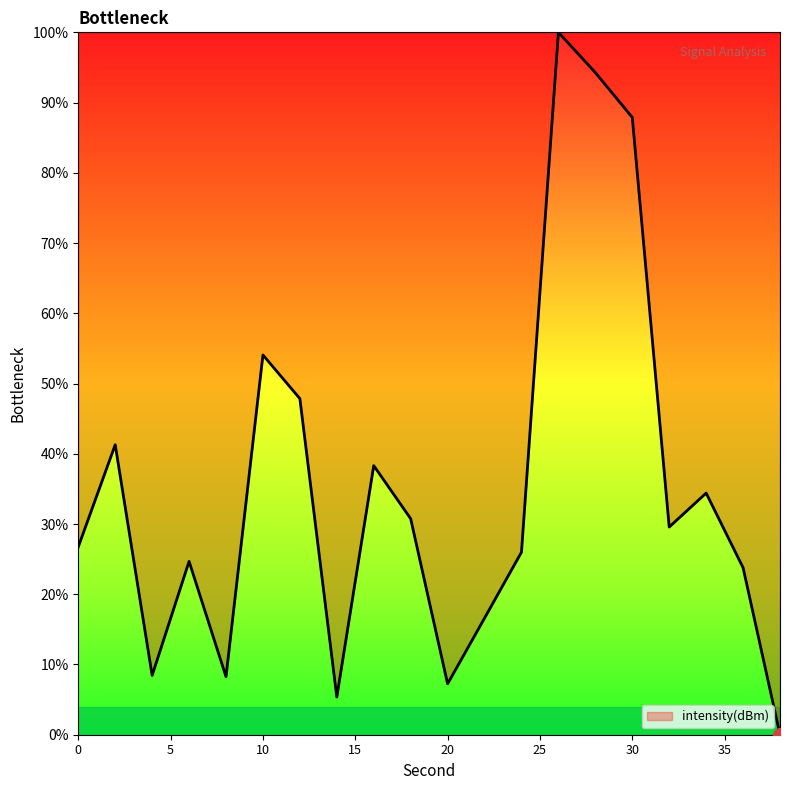

How many lines are shown in the chart?

1